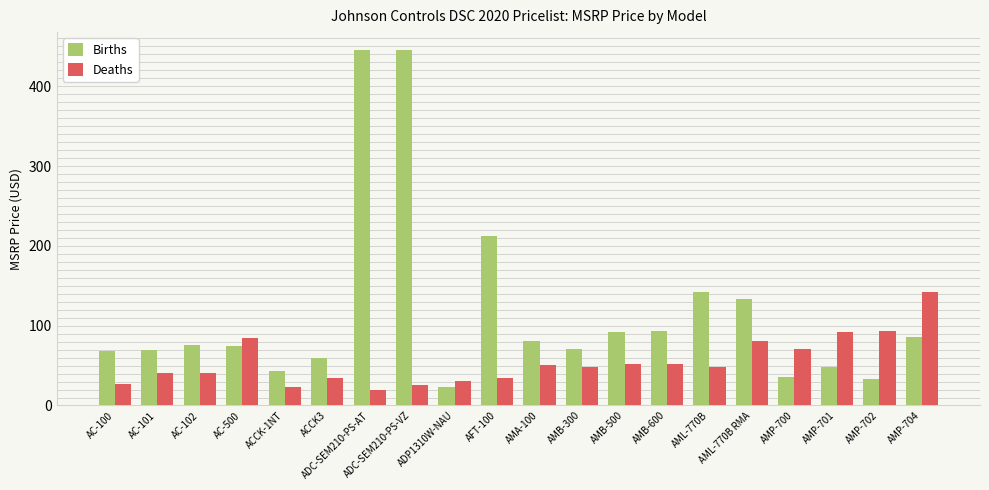

What is the difference between the highest and lowest values at AMB-300?

22.7